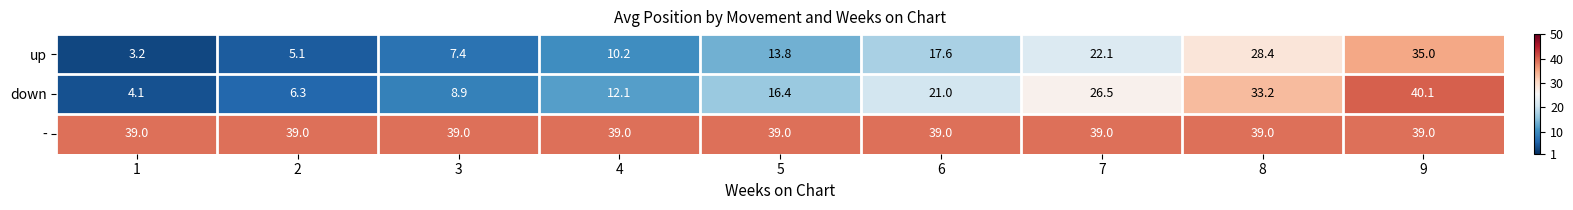

What is the spread (max minus min) of values at 5?

25.2